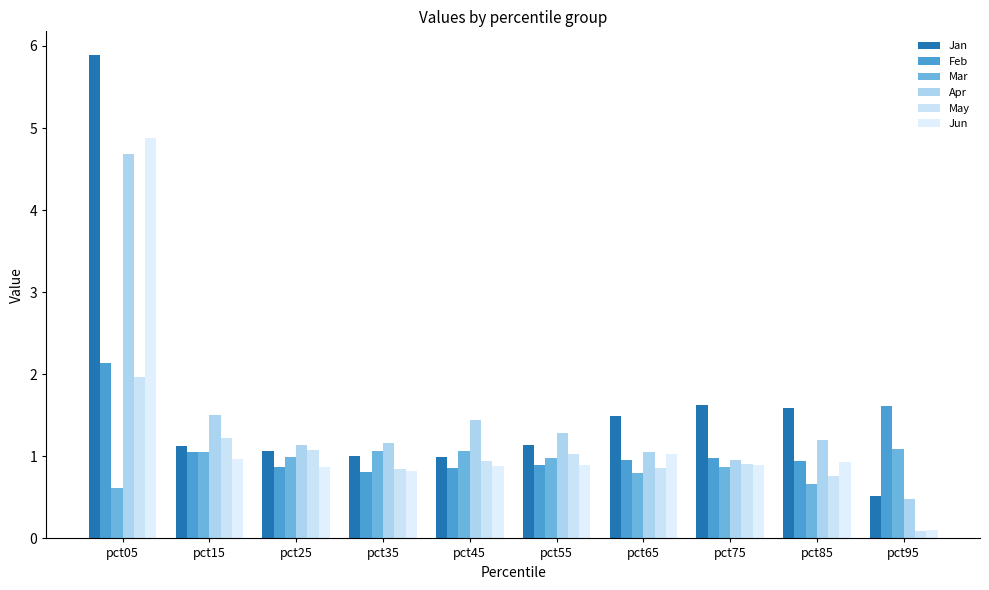

What value does the Jun series have at pct55?

0.9